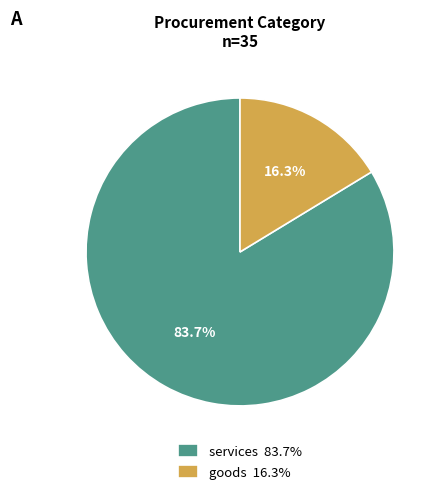

Which category accounts for the majority?

services 83.7%